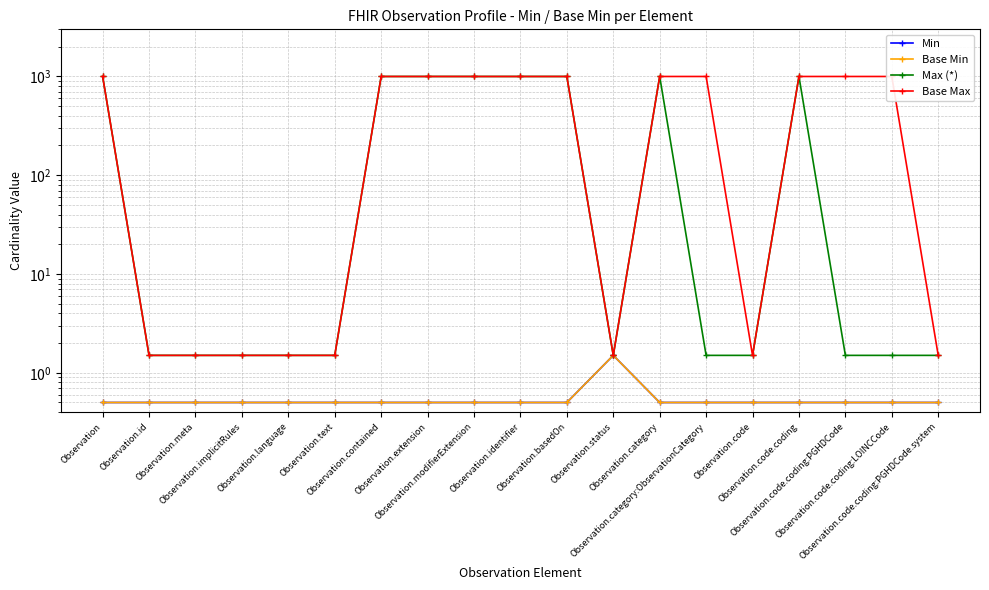

The Base Max series shows 999.5 at Observation.code.coding. True or false?

True